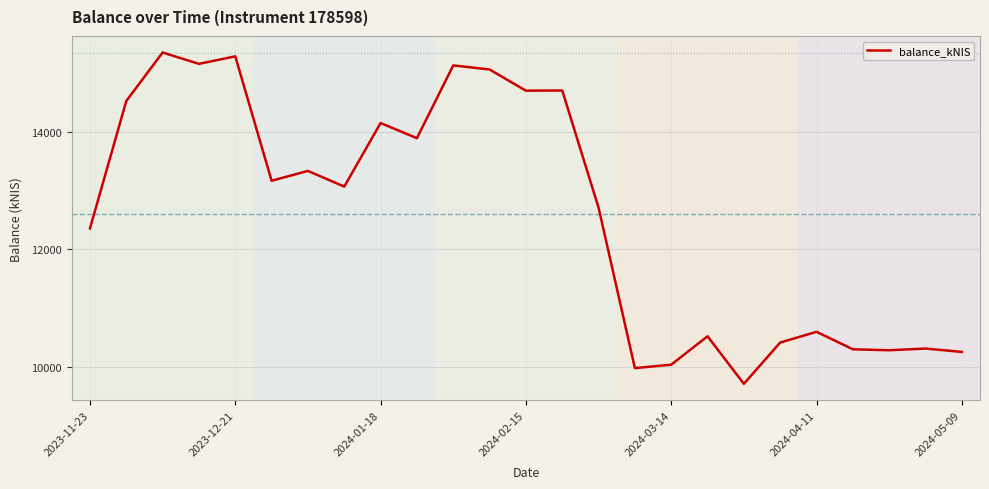

True or false: the data has more than 0 interior local peaks.

True